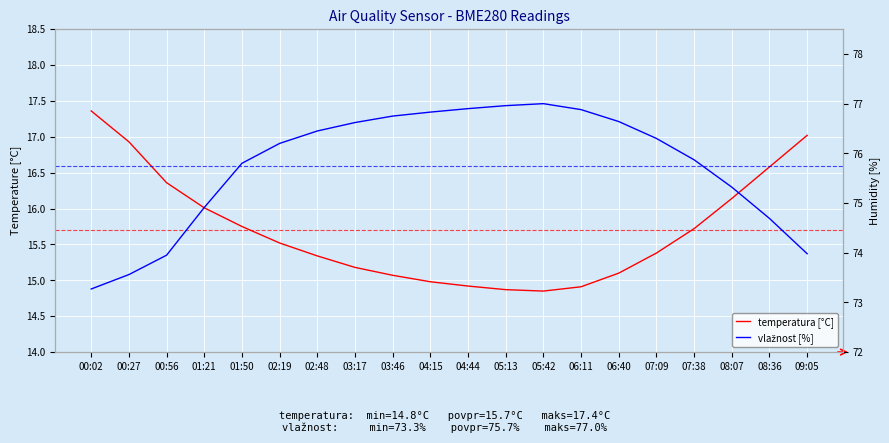

What is the approximate value of vlažnost [%] at 00:56?

74.0